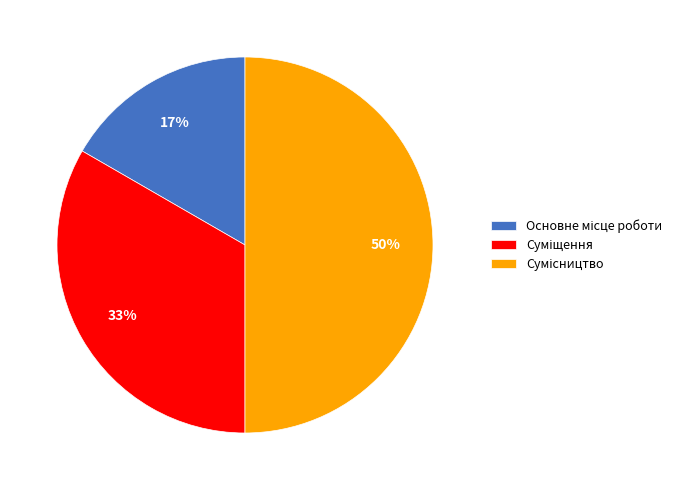

To the nearest percent, what is the average slice percentage?

33%